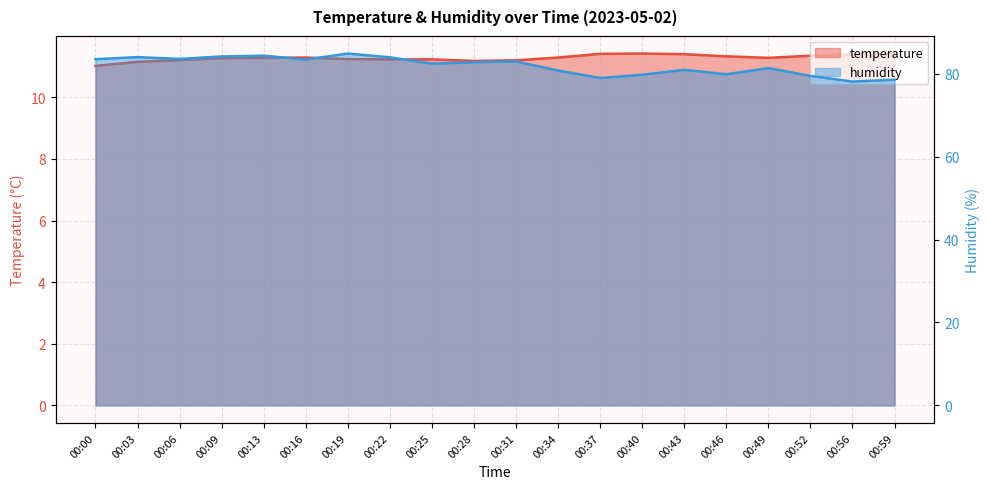

Which label corresponds to the smallest value in the chart?

00:00